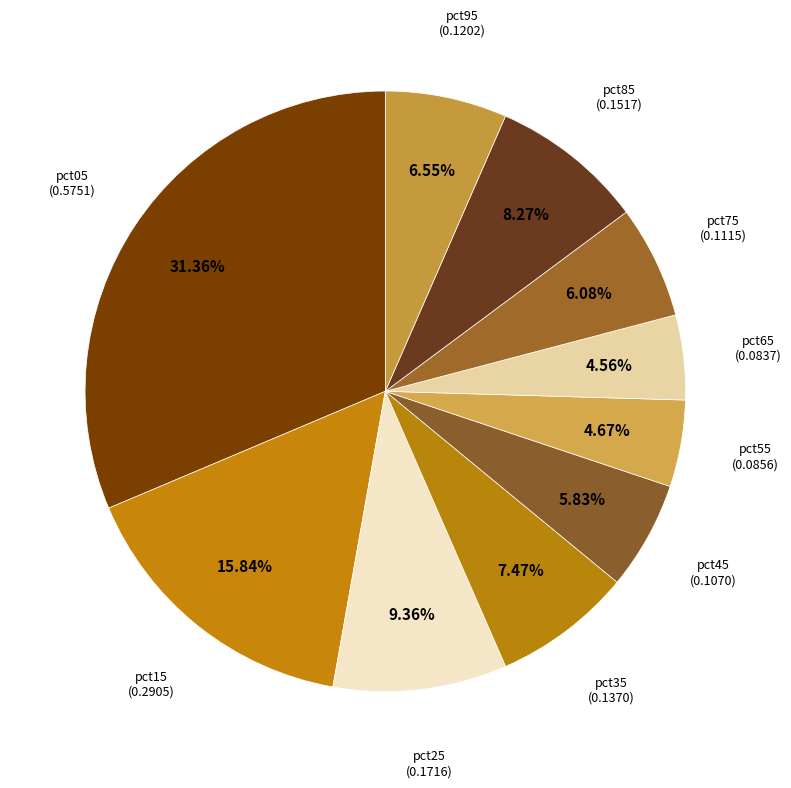

The pct45 slice represents 19% of the pie. True or false?

False